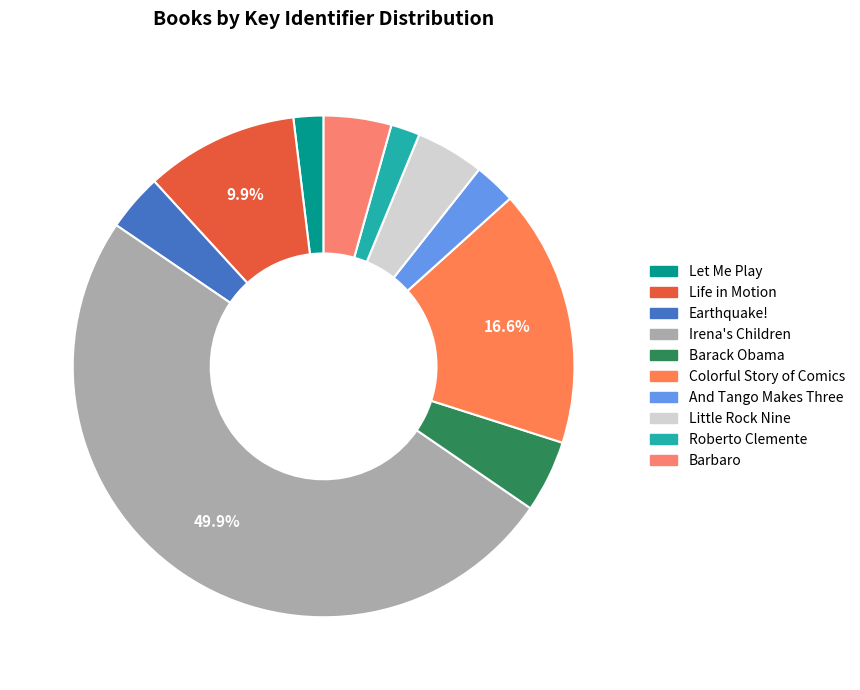

To the nearest percent, what is the average slice percentage?

10%